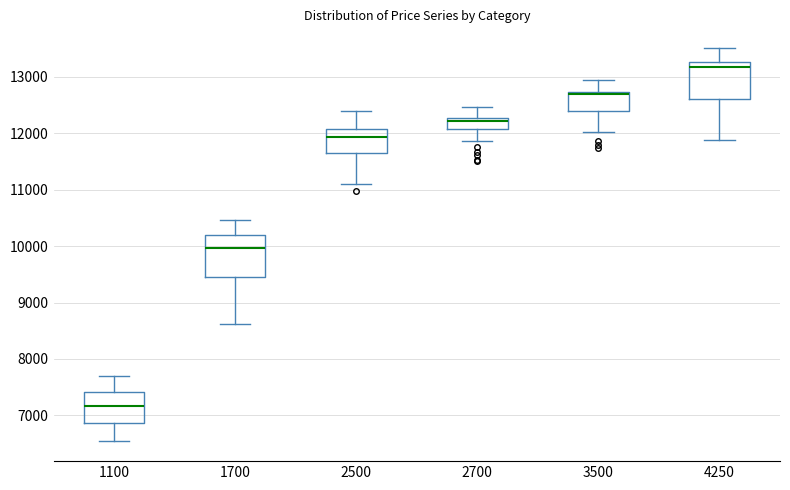

Which box's median line is the highest?

4250